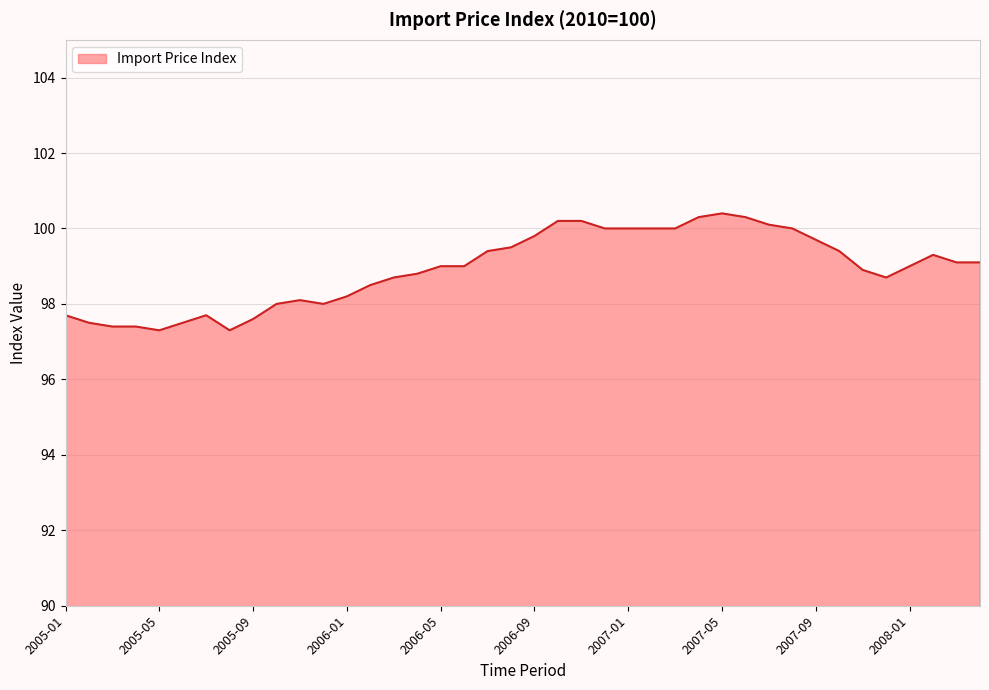

What is the maximum value shown in the chart?

100.4